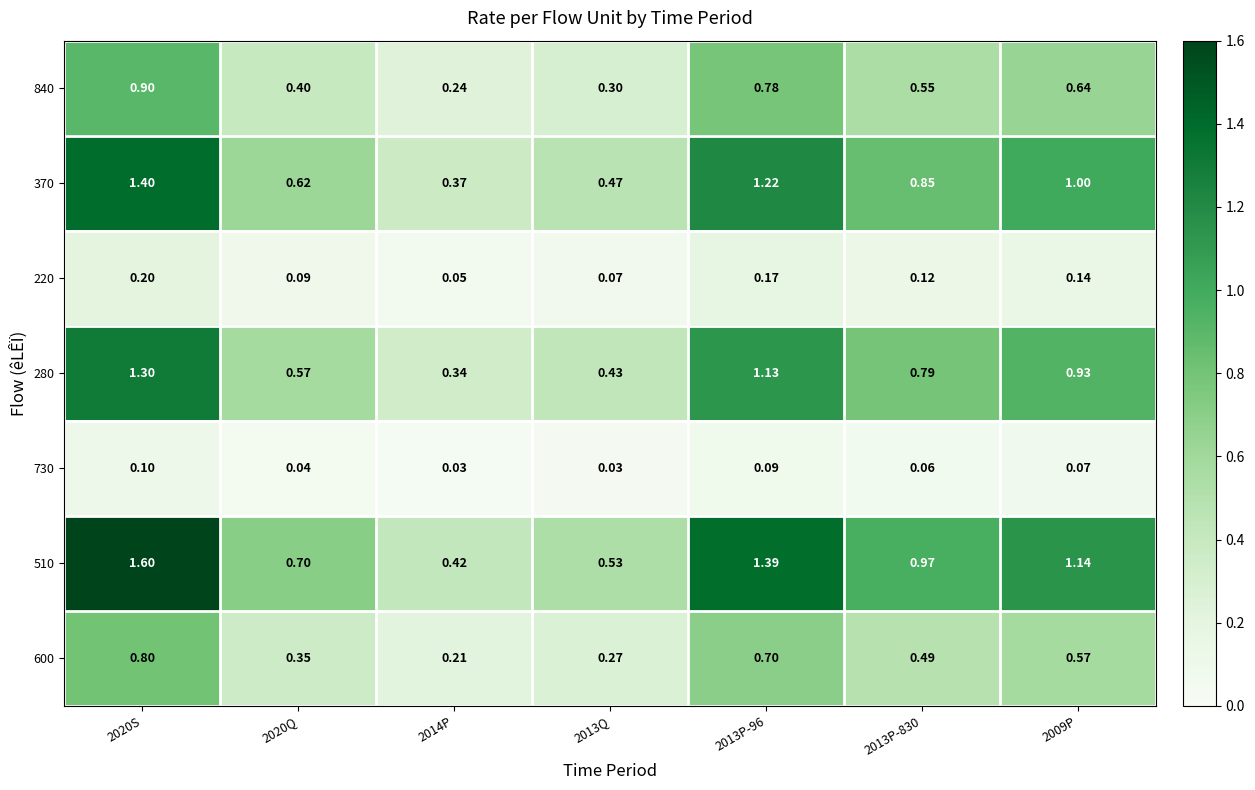

Which series has the largest range (max minus min)?

510